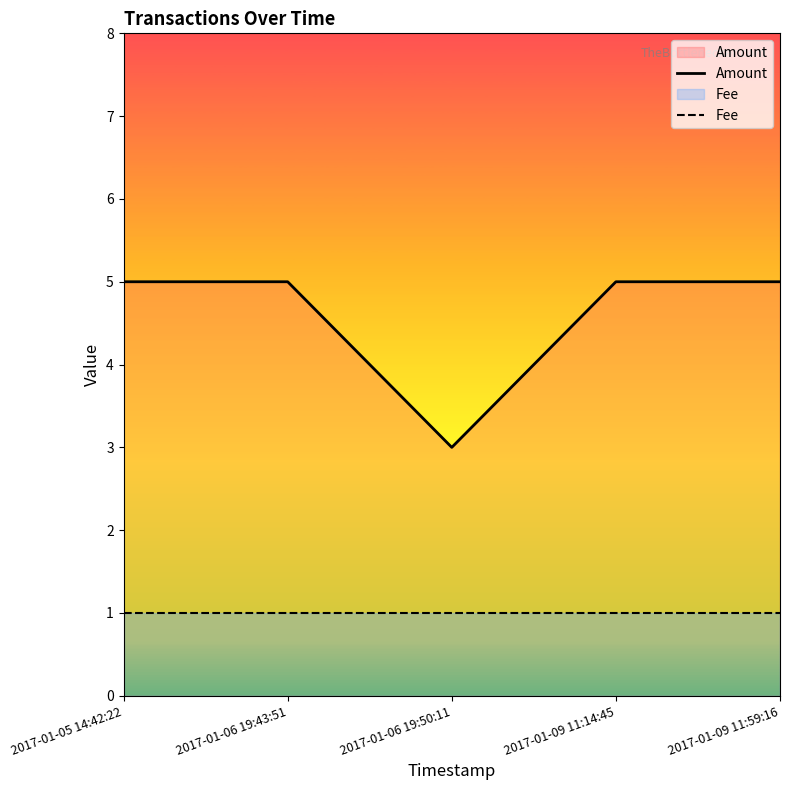

At which category does the chart reach its minimum across all series?

2017-01-05 14:42:22